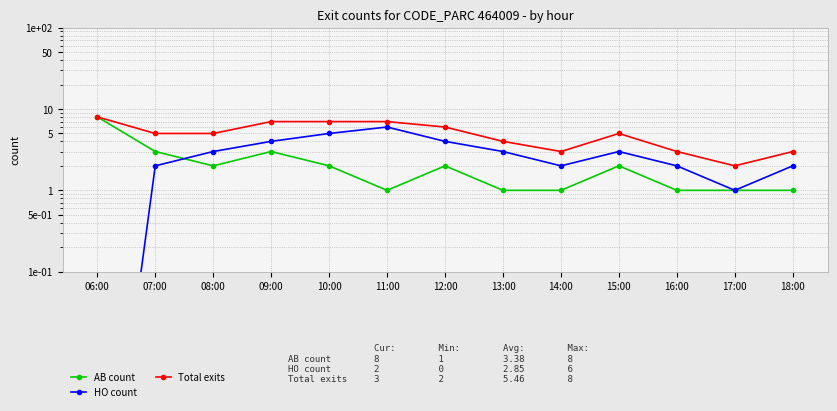

What is the approximate value of AB count at 13:00?

1.0